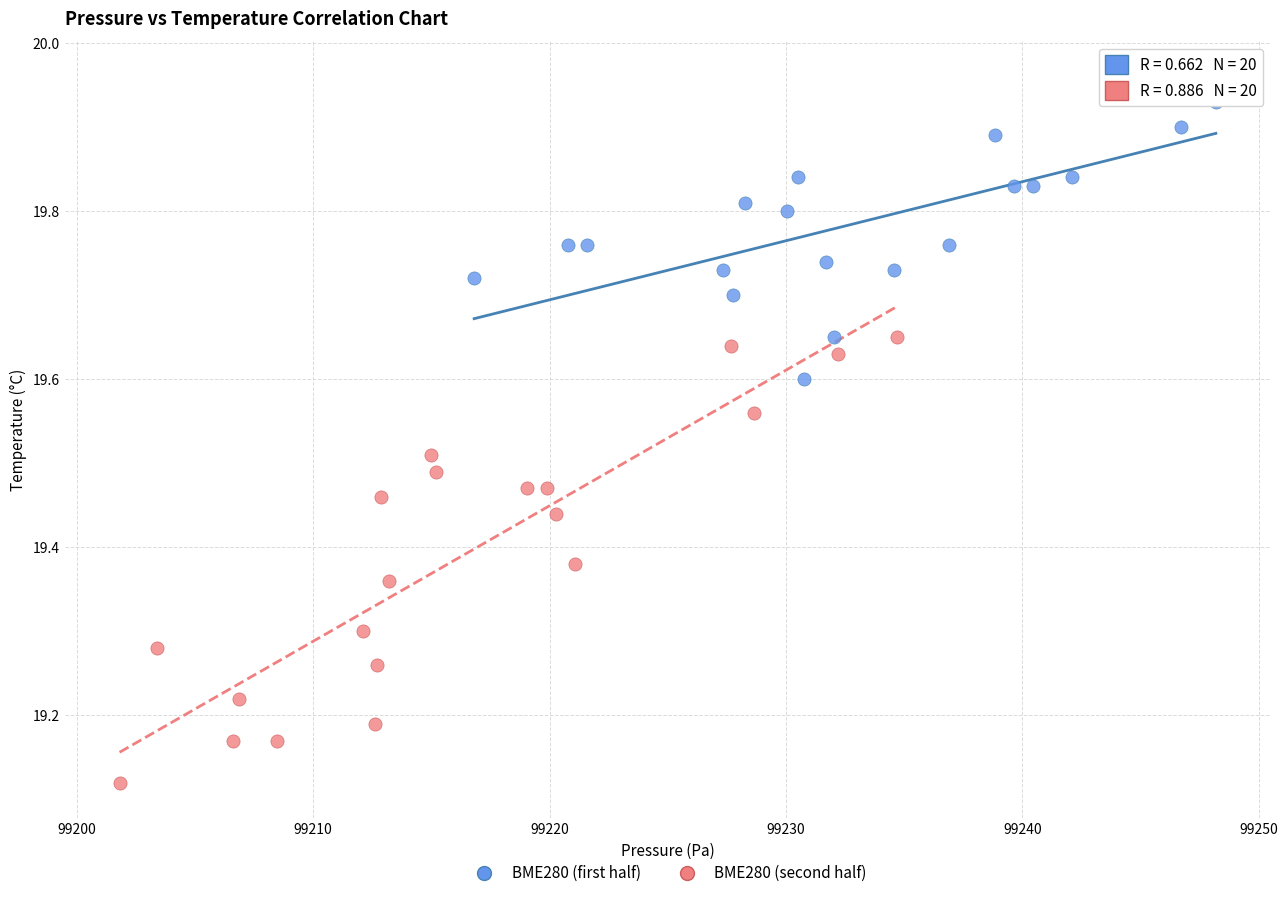

Which series reaches the maximum Y coordinate?

BME280 (first half)